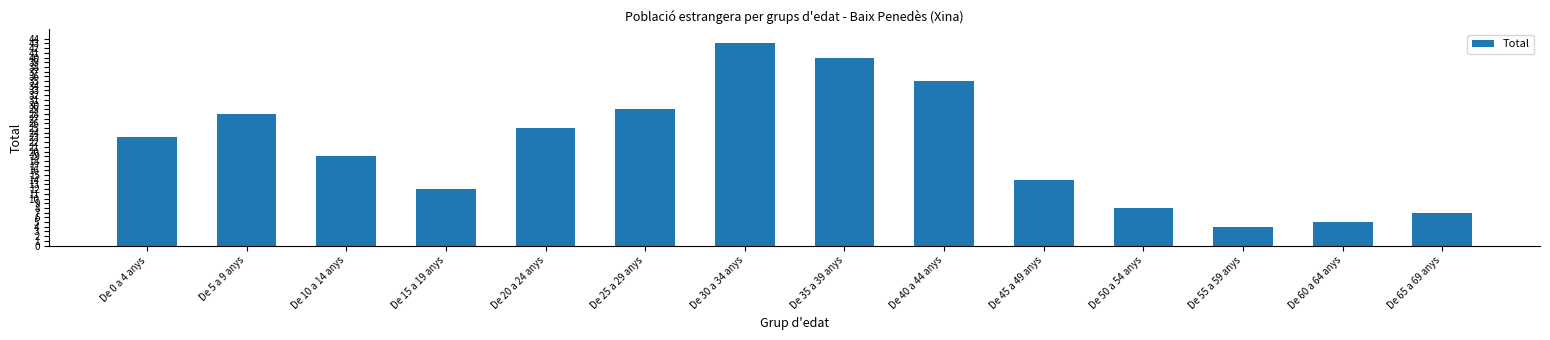

Rank the categories by value from lowest to highest.

De 55 a 59 anys, De 60 a 64 anys, De 65 a 69 anys, De 50 a 54 anys, De 15 a 19 anys, De 45 a 49 anys, De 10 a 14 anys, De 0 a 4 anys, De 20 a 24 anys, De 5 a 9 anys, De 25 a 29 anys, De 40 a 44 anys, De 35 a 39 anys, De 30 a 34 anys